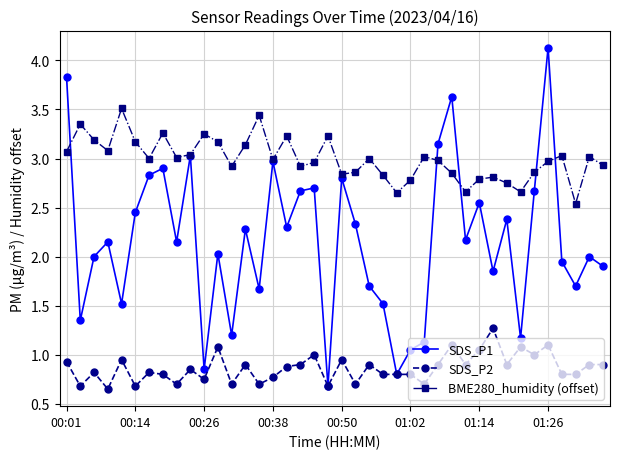

Is this an area chart (filled region under the line)?

No